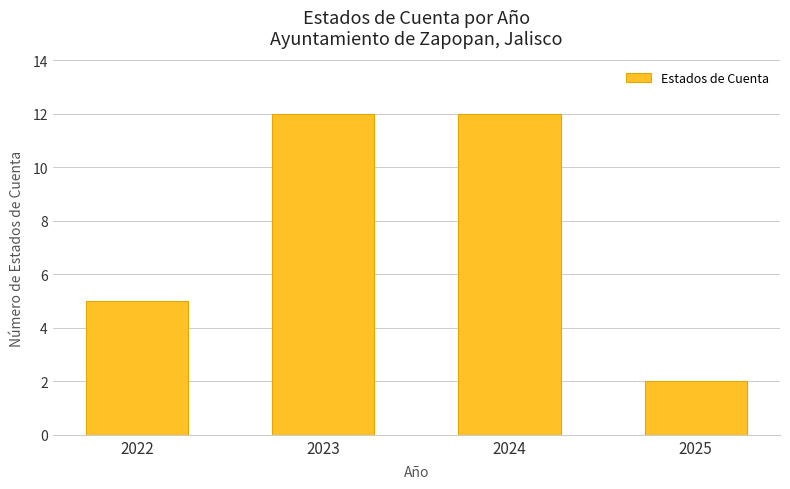

The value at 2023 is 12. True or false?

True